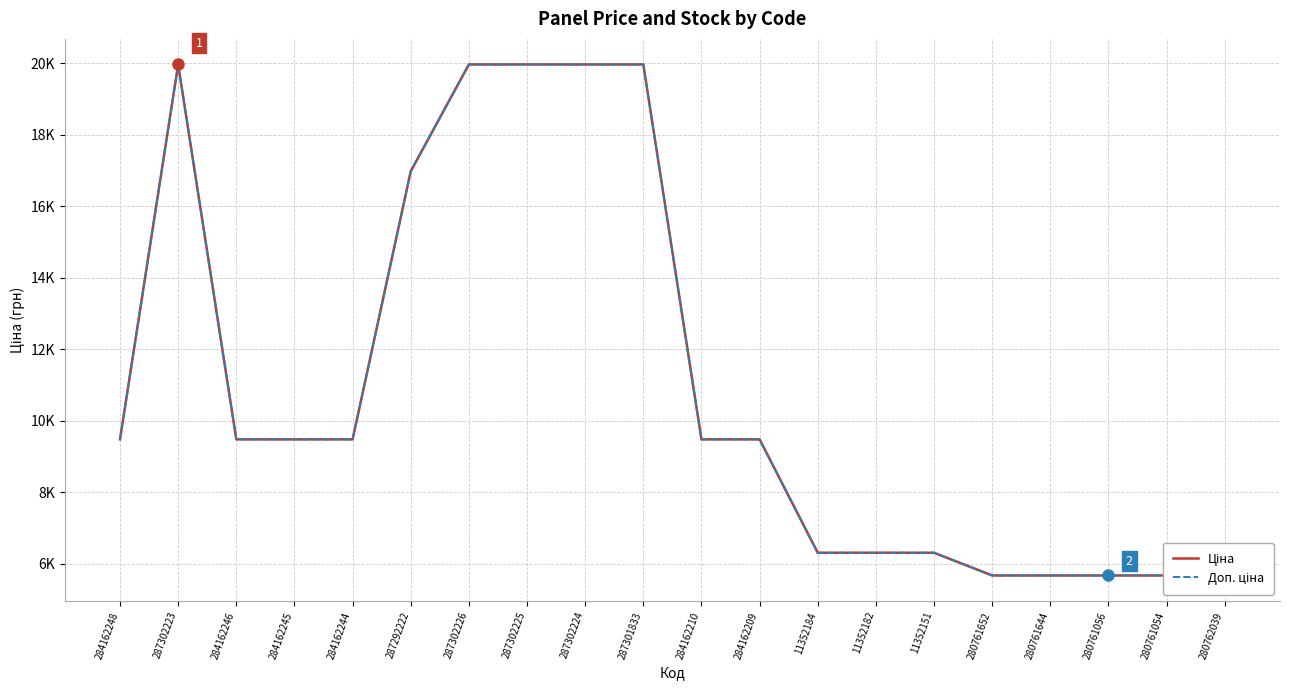

Does the chart display data point markers on the line(s)?

No